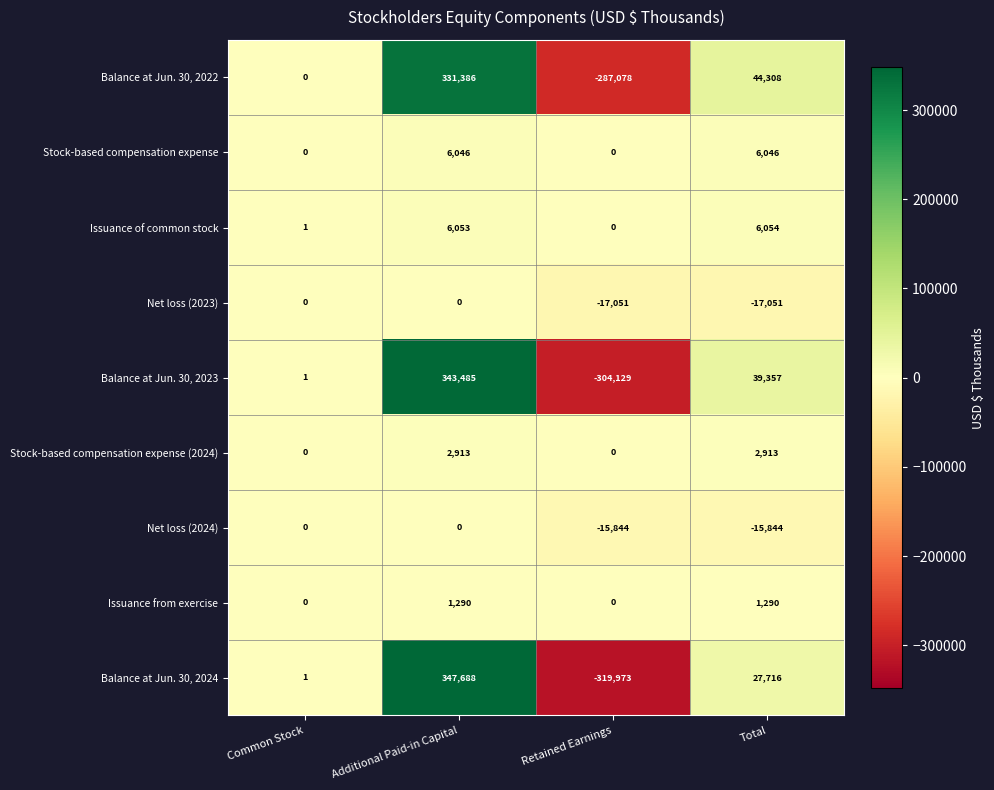

Rank the categories by Balance at Jun. 30, 2024 value from lowest to highest.

Retained Earnings, Common Stock, Total, Additional Paid-in Capital